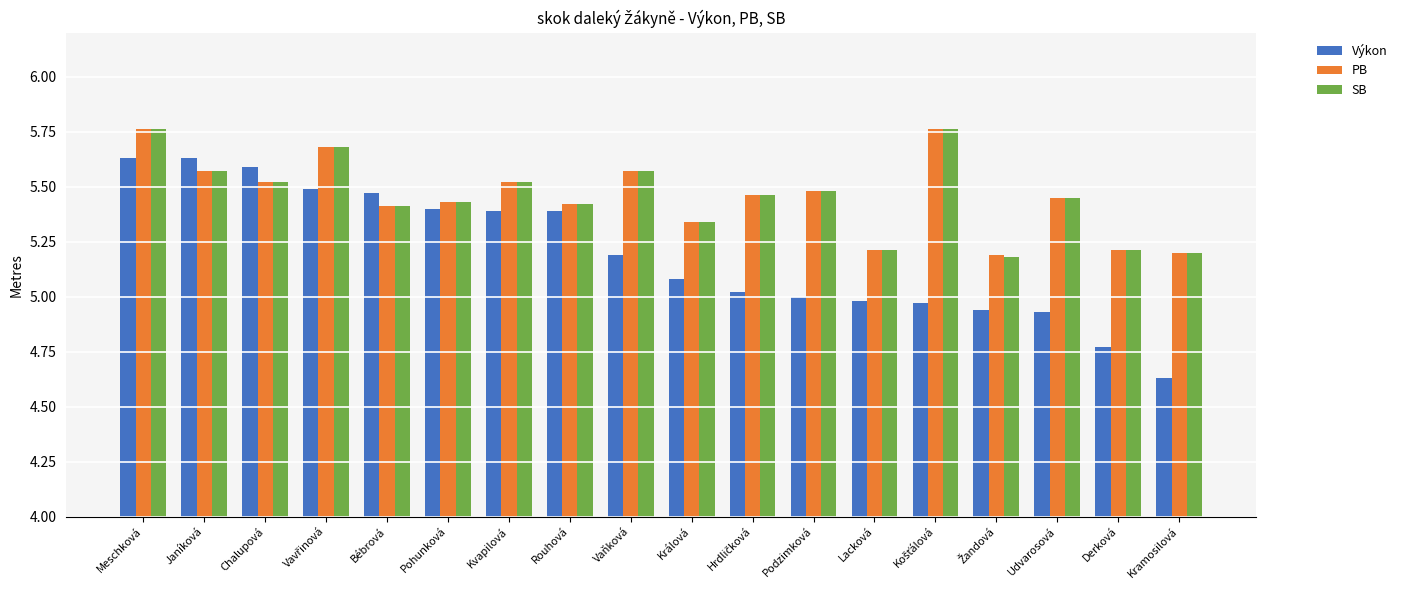

Is the value of Výkon at Králová greater than the value of PB at Udvarosová?

No